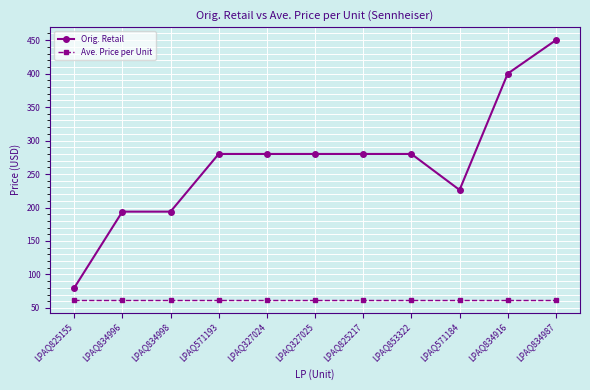

What is the spread (max minus min) of values at LPAQ571193?

217.5